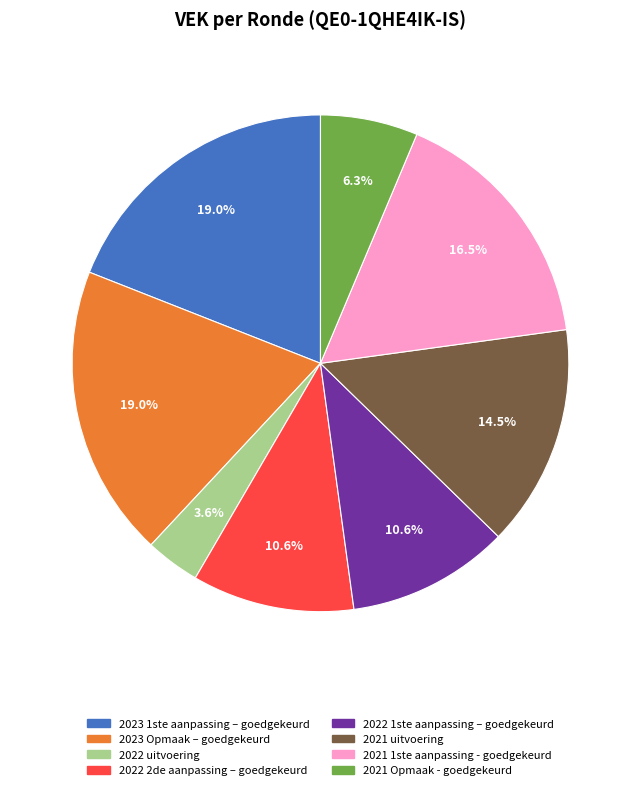

Combined, do 2021 uitvoering and 2023 1ste aanpassing – goedgekeurd account for over 50%?

No